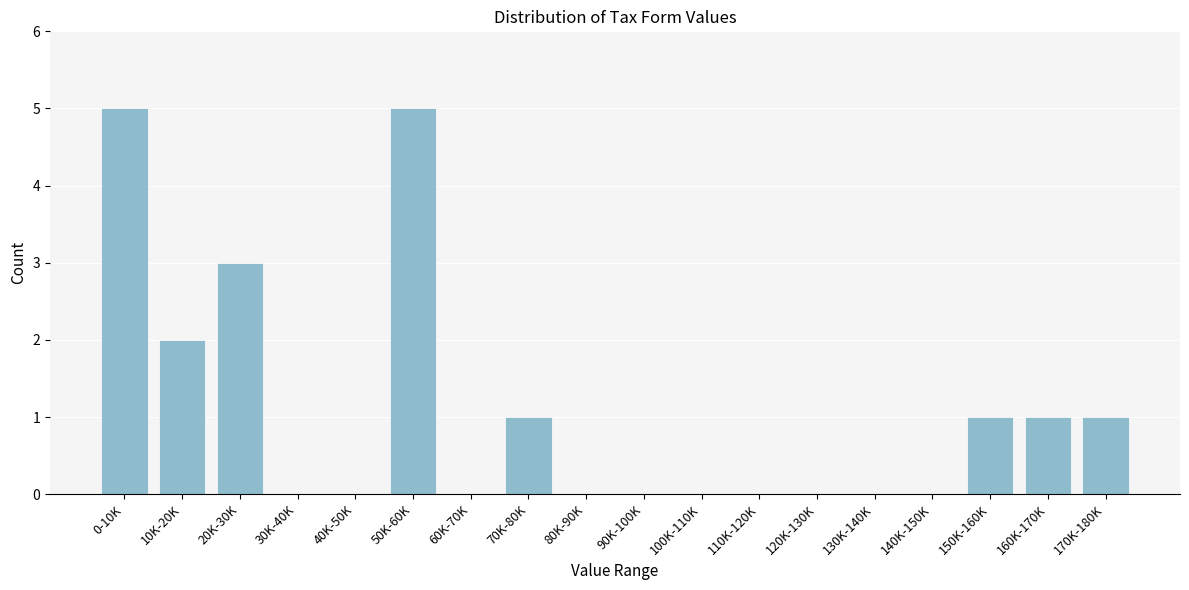

Reading left to right, extract all data points from this chart.

0-10K=5	10K-20K=2	20K-30K=3	30K-40K=0	40K-50K=0	50K-60K=5	60K-70K=0	70K-80K=1	80K-90K=0	90K-100K=0	100K-110K=0	110K-120K=0	120K-130K=0	130K-140K=0	140K-150K=0	150K-160K=1	160K-170K=1	170K-180K=1